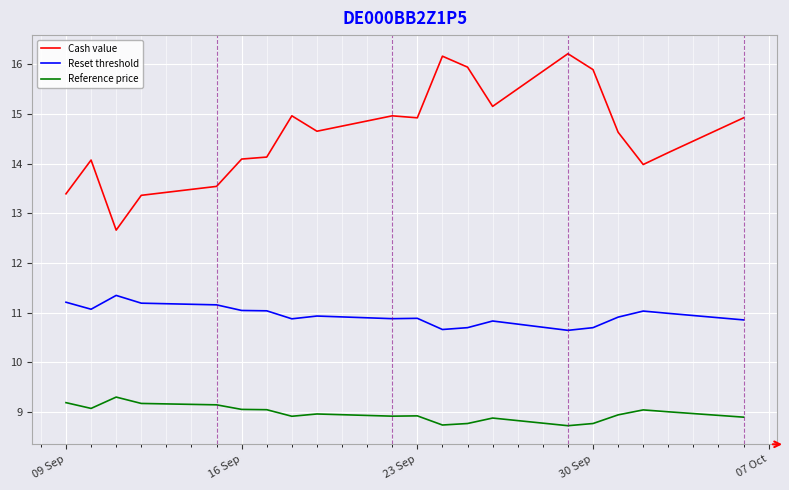

What is the label of the 11th point from the right?

23 Sep